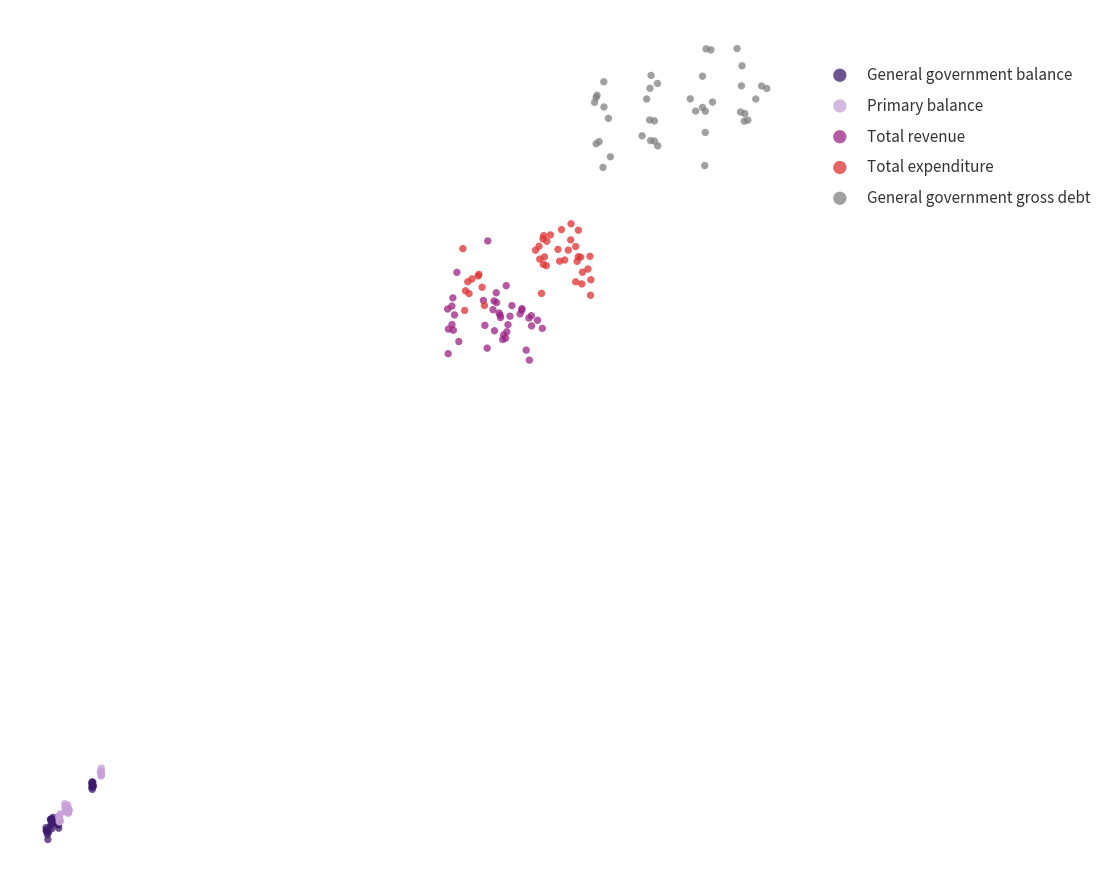

Which series contains the highest Y value?

General government gross debt